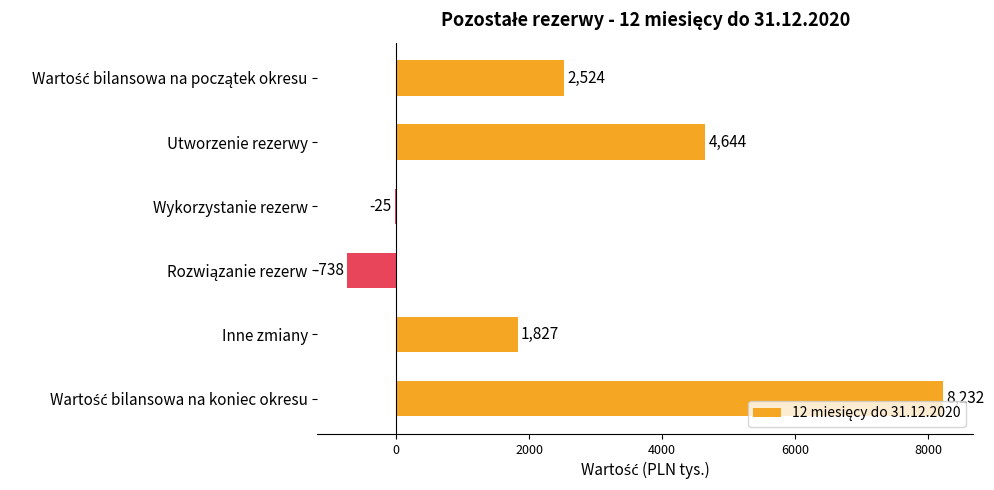

True or false: the data shows 4644 at Utworzenie rezerwy.

True